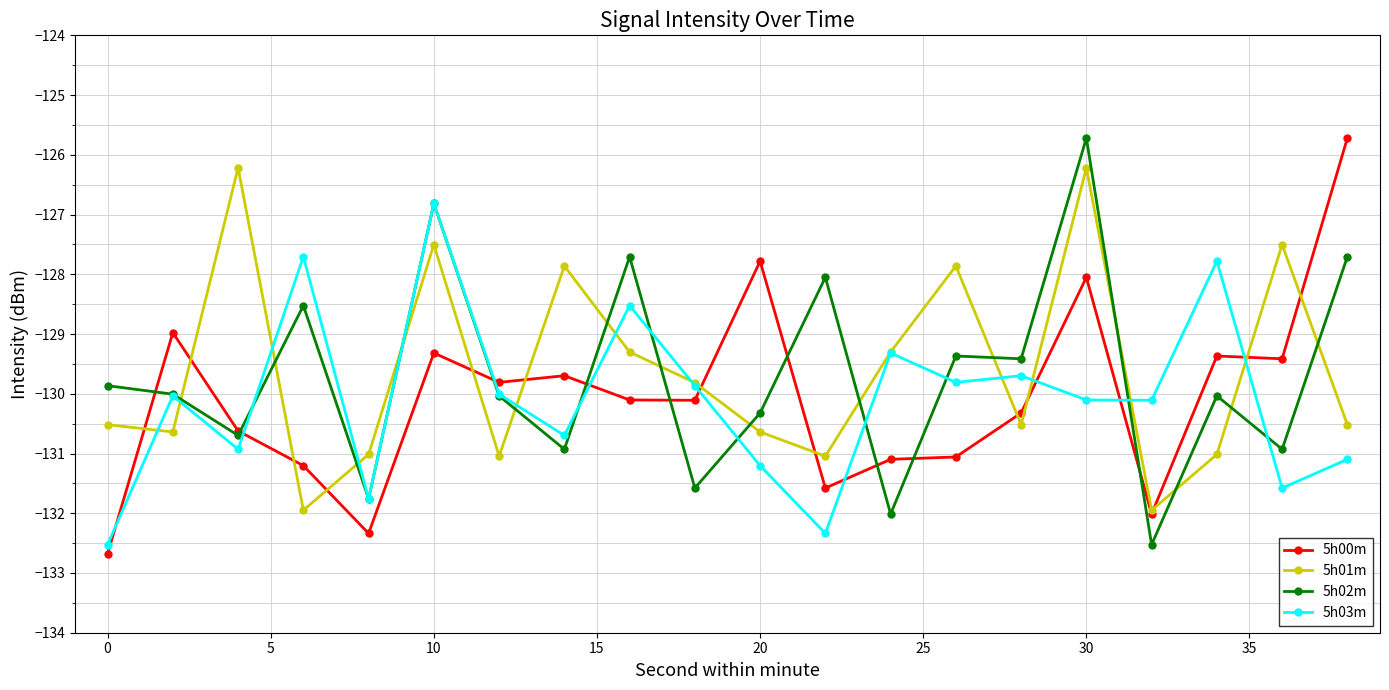

What is the maximum value shown in the chart?

-125.7